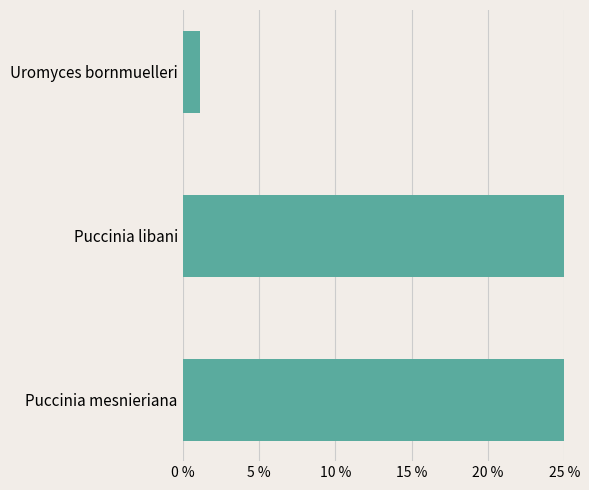

What is the minimum value shown in the chart?

1.1